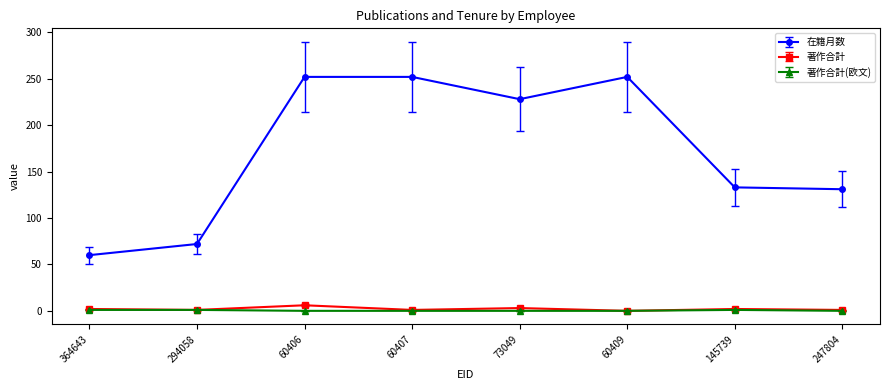

What position from the left is 364643?

1